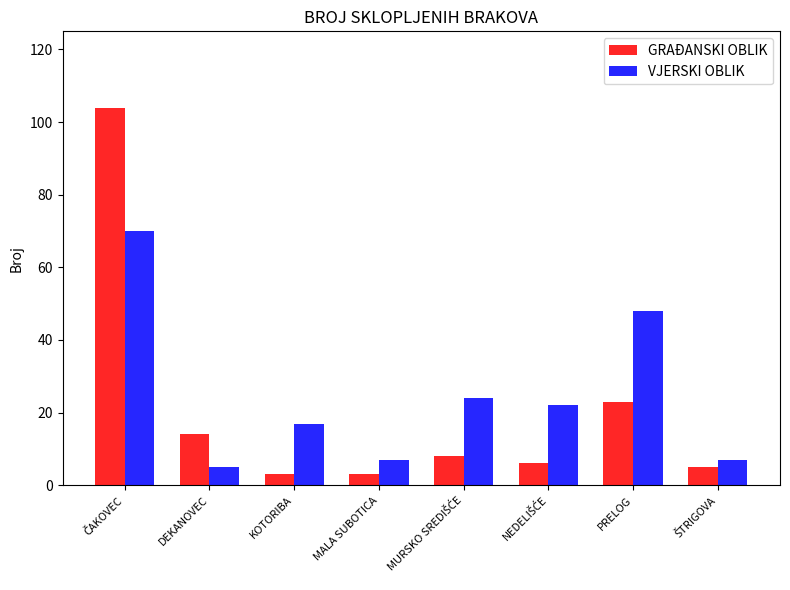

Does the chart contain any negative values?

No